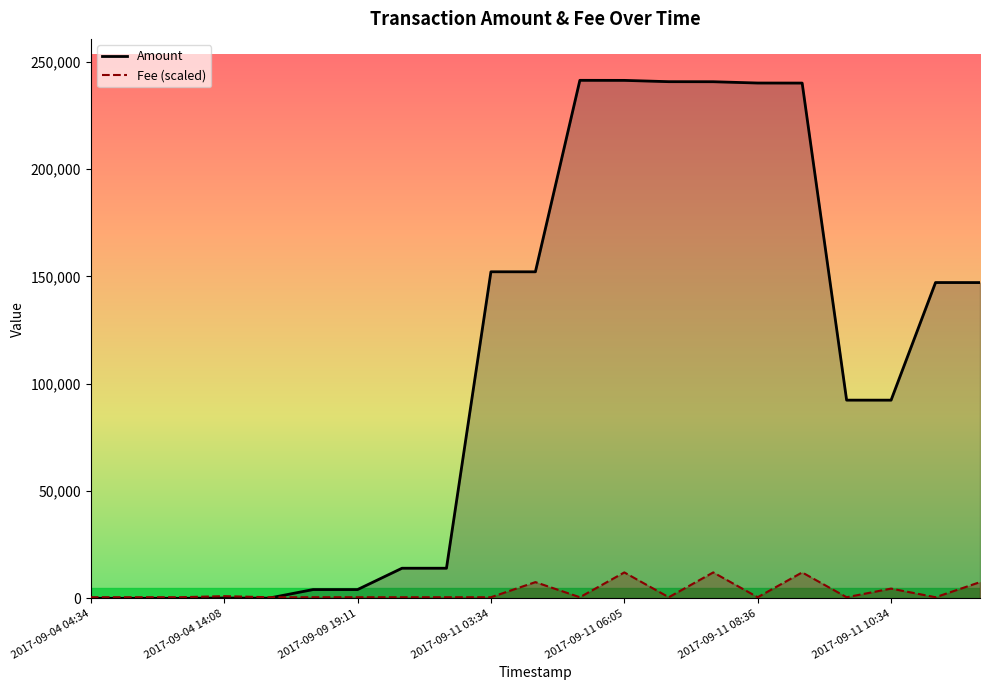

Is it true that Amount equals 1.0 at 2017-09-04 04:34?

True